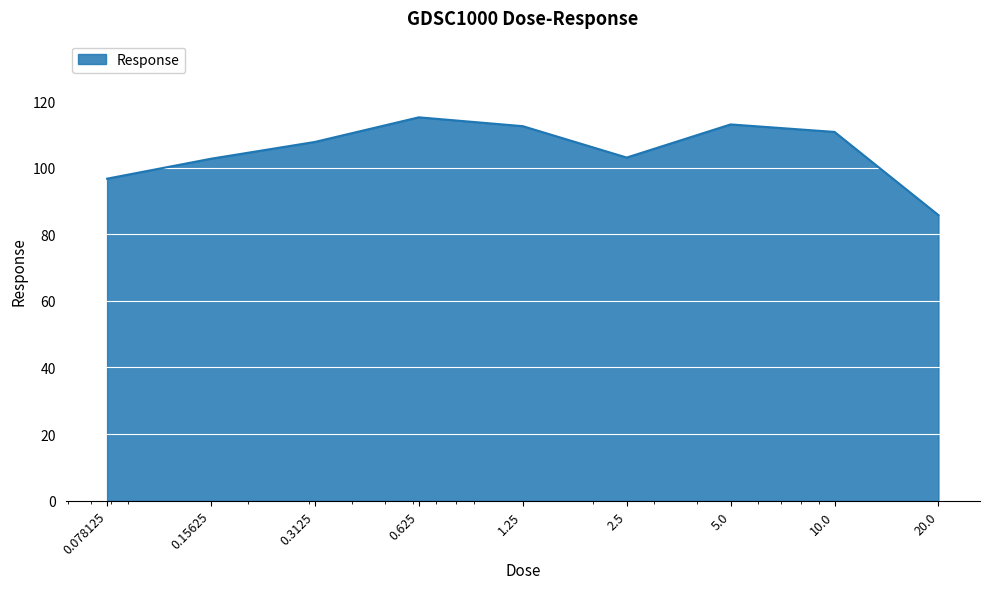

What is the maximum value shown in the chart?

115.1